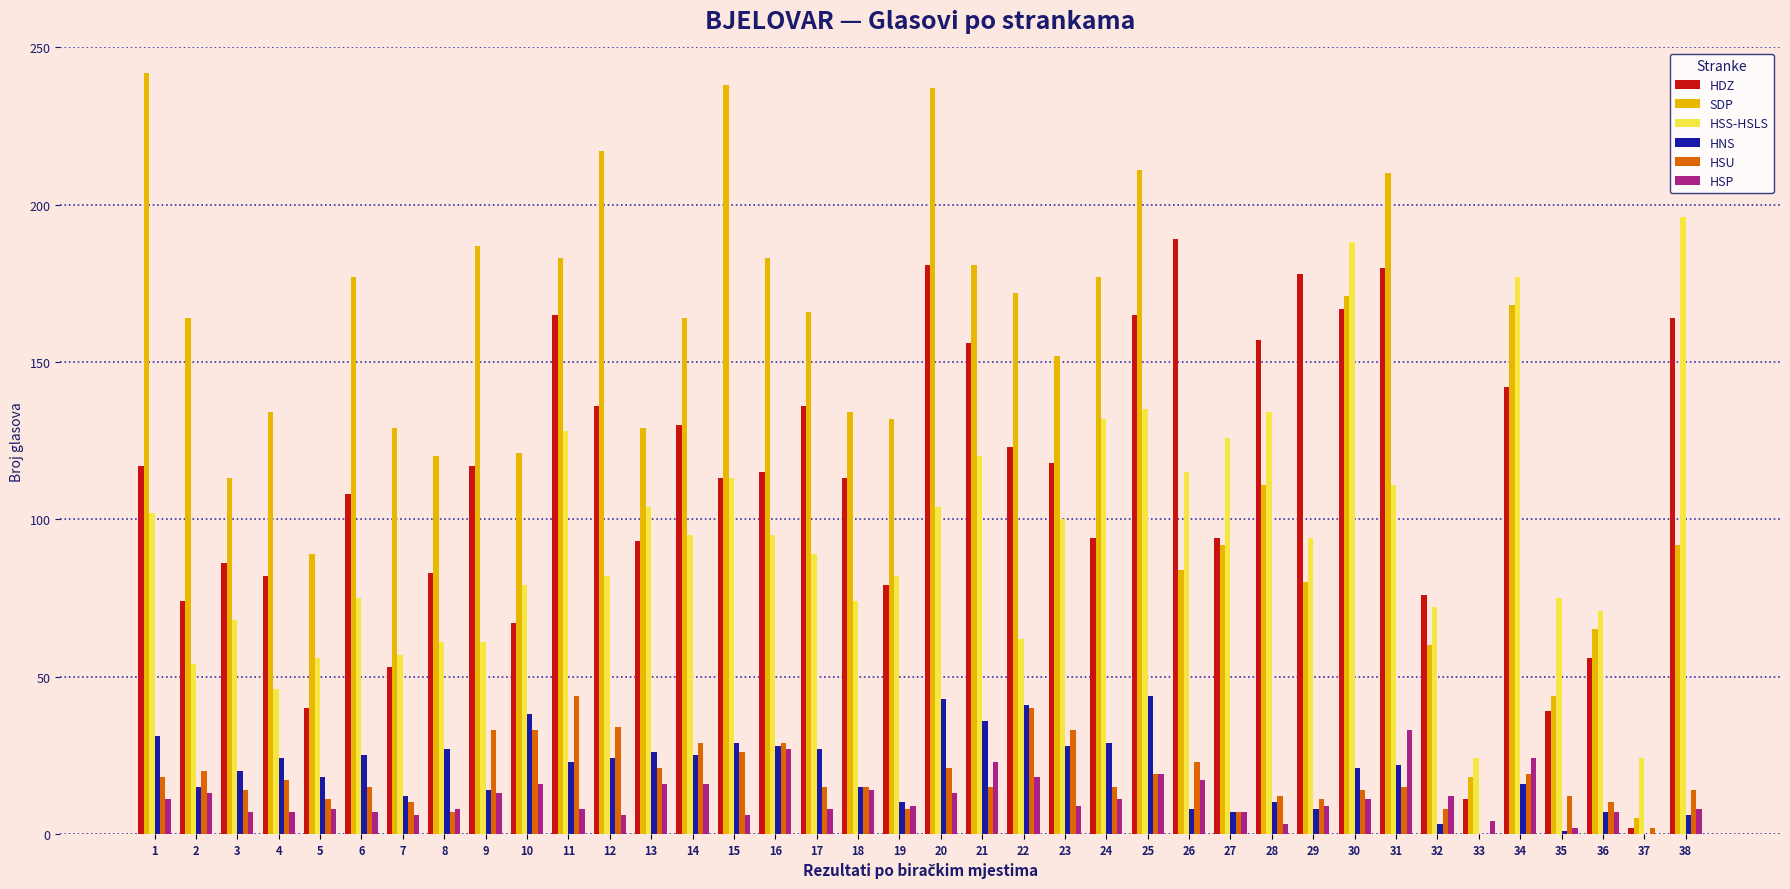

The HSU series shows 5 at 13. True or false?

False